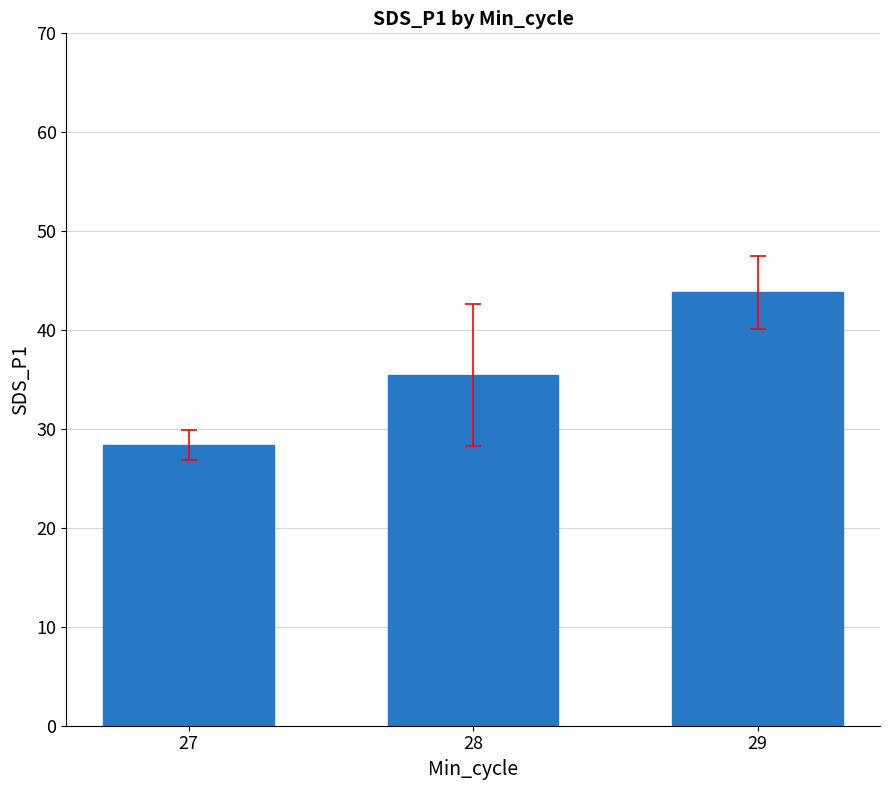

What is the value of the 3rd bar from the left?

43.8